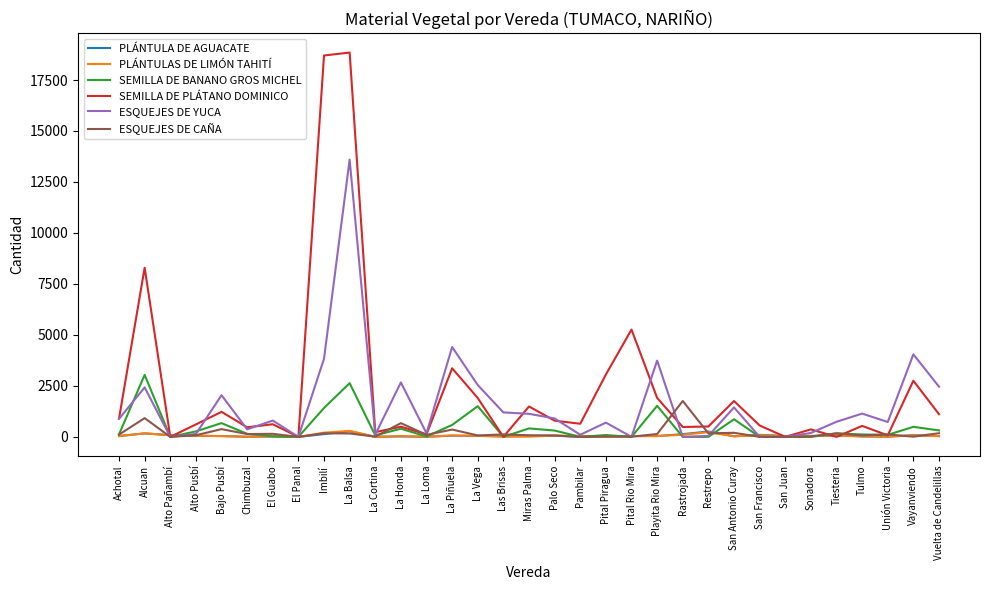

Which category has the highest value in the ESQUEJES DE CAÑA series?

Rastrojada